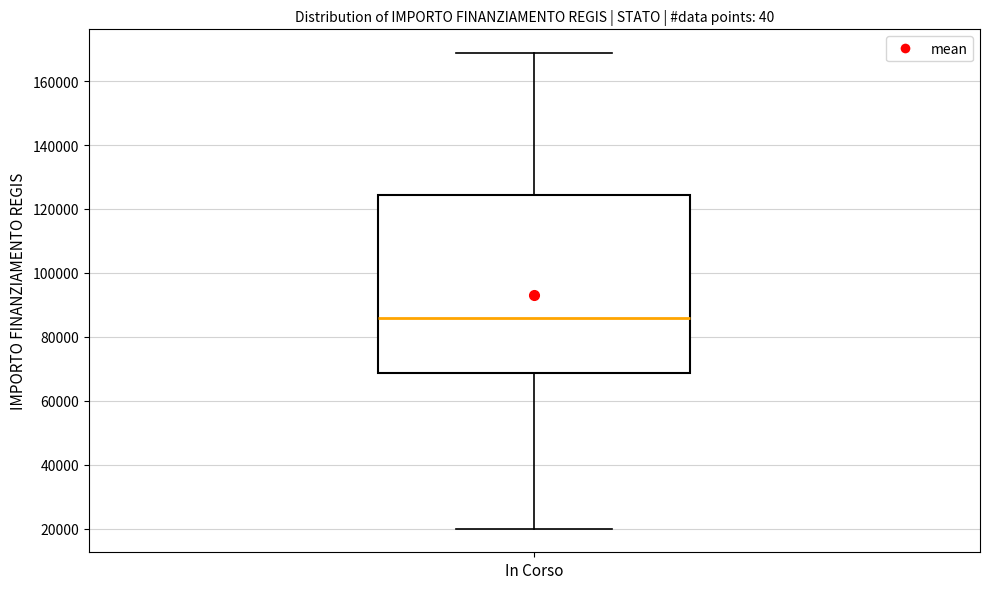

Transcribe this box plot: give where the median line is, the range the box spans, and where the two whiskers end, as read against the y-axis. The values are not printed on the chart, so give them approximately, as read against the axis.

median 86000, box 68000 to 124000, whiskers 20000 to 168000